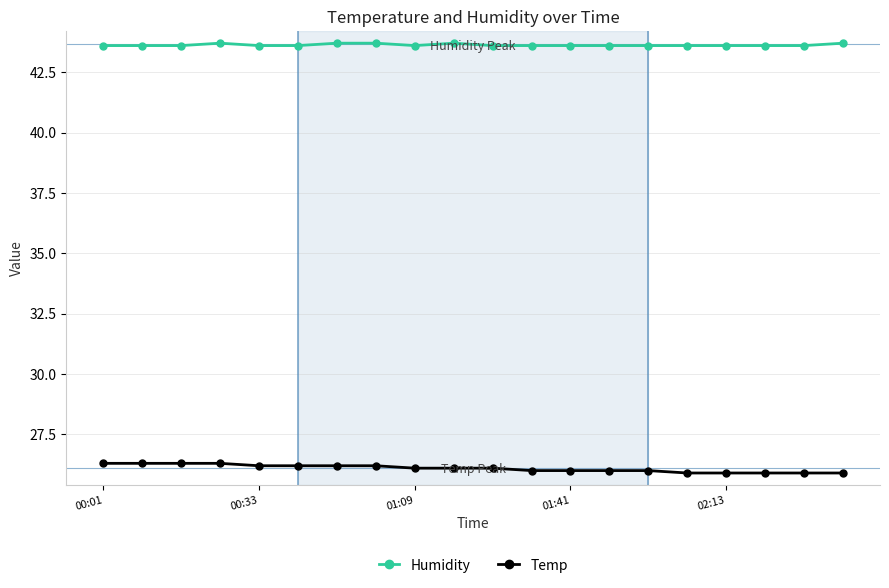

List the series in order of their peak value, highest first.

Humidity, Temp